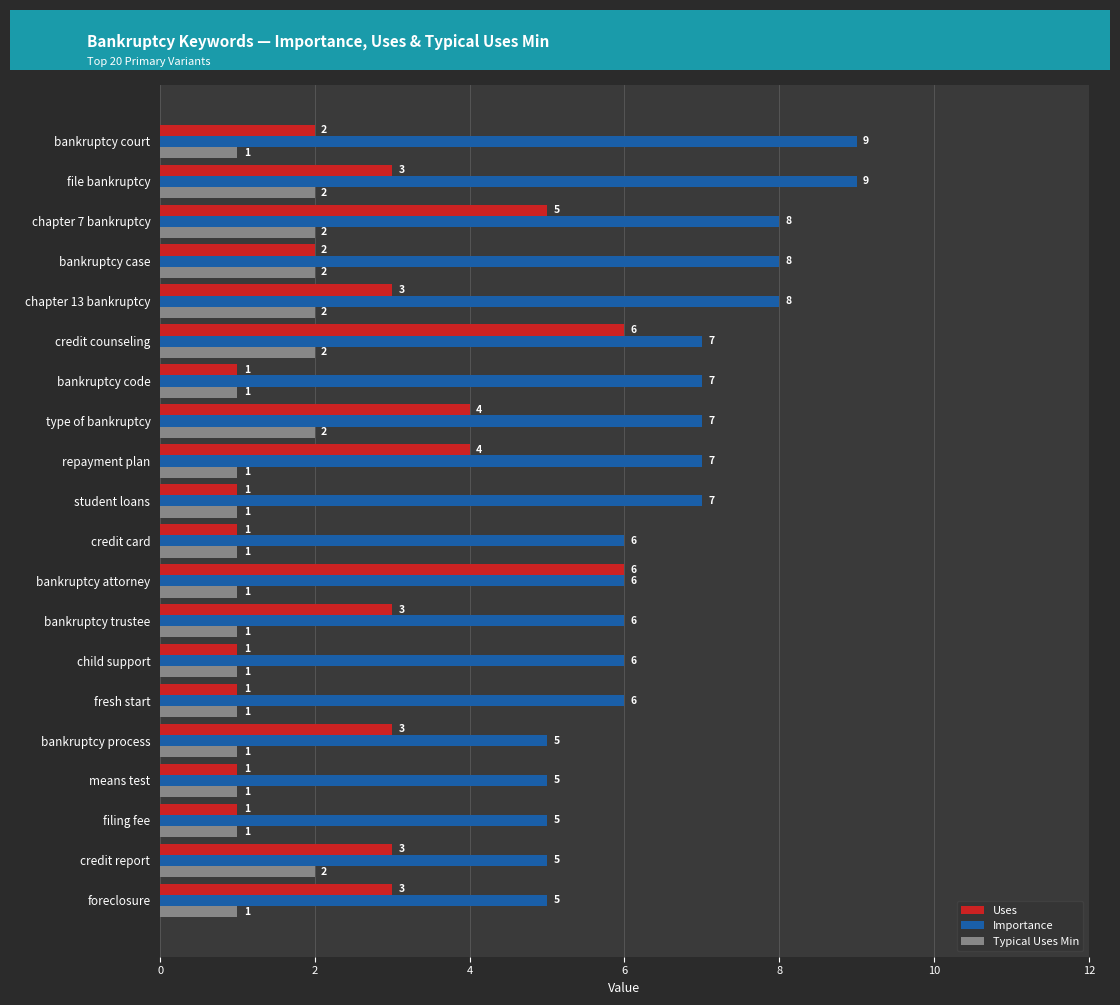

What is the spread (max minus min) of values at file bankruptcy?

7